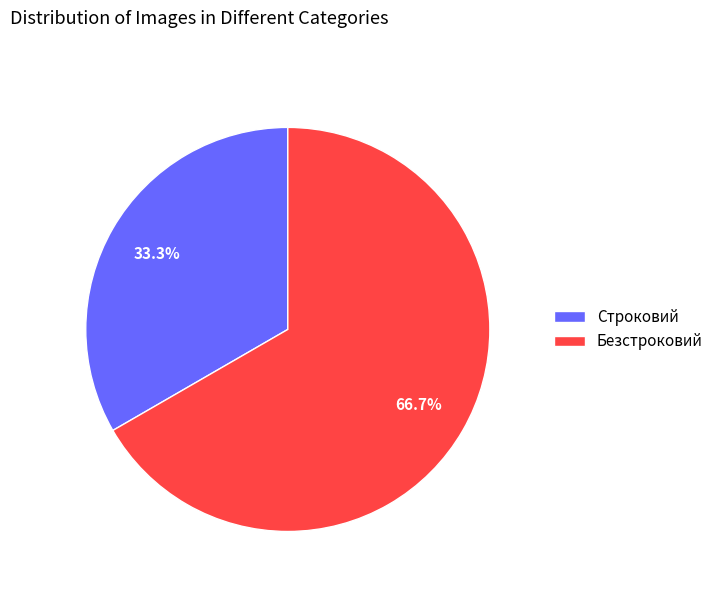

Which category has the biggest portion of the pie?

Безстроковий